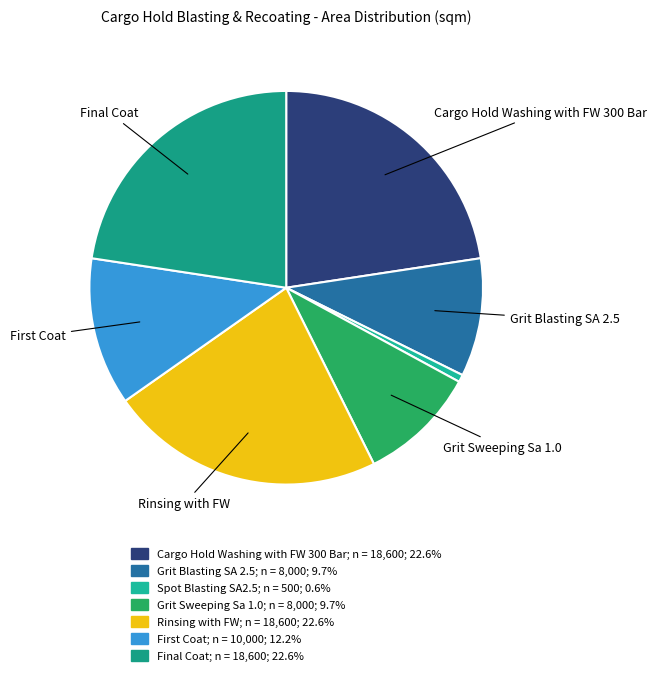

What is the smallest slice in the pie chart?

Spot Blasting SA2.5